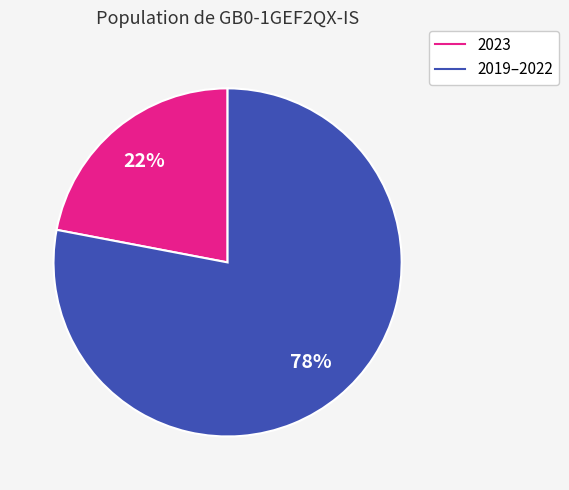

Does any single category account for the majority?

Yes